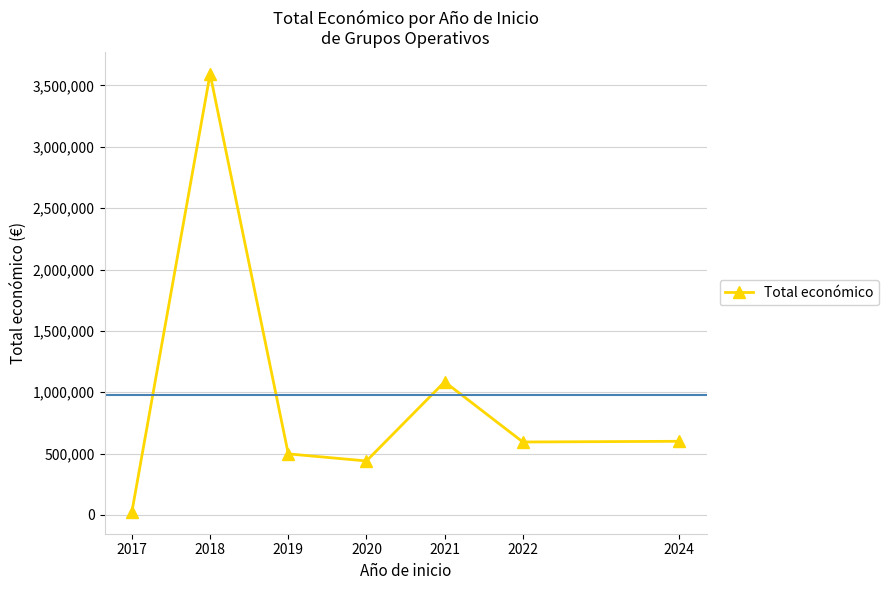

Between 2024 and 2021, which is larger?

2021